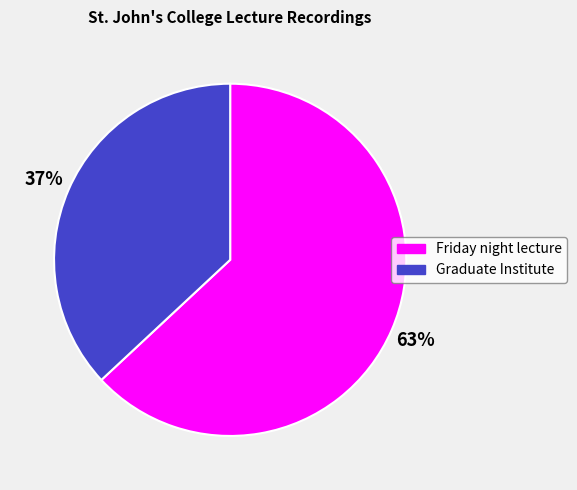

Is the sum of Graduate Institute and Friday night lecture greater than half?

Yes